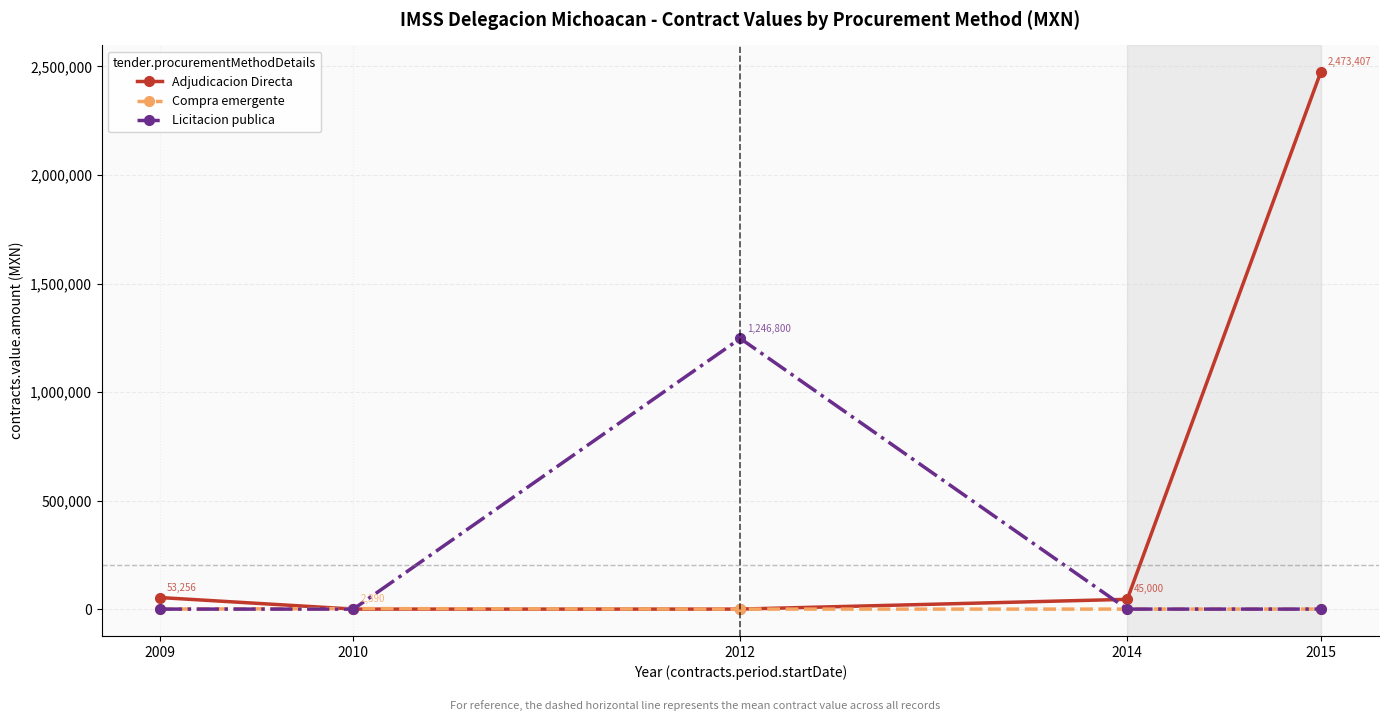

True or false: Licitacion publica has a value of 0.0 at 2014.

True